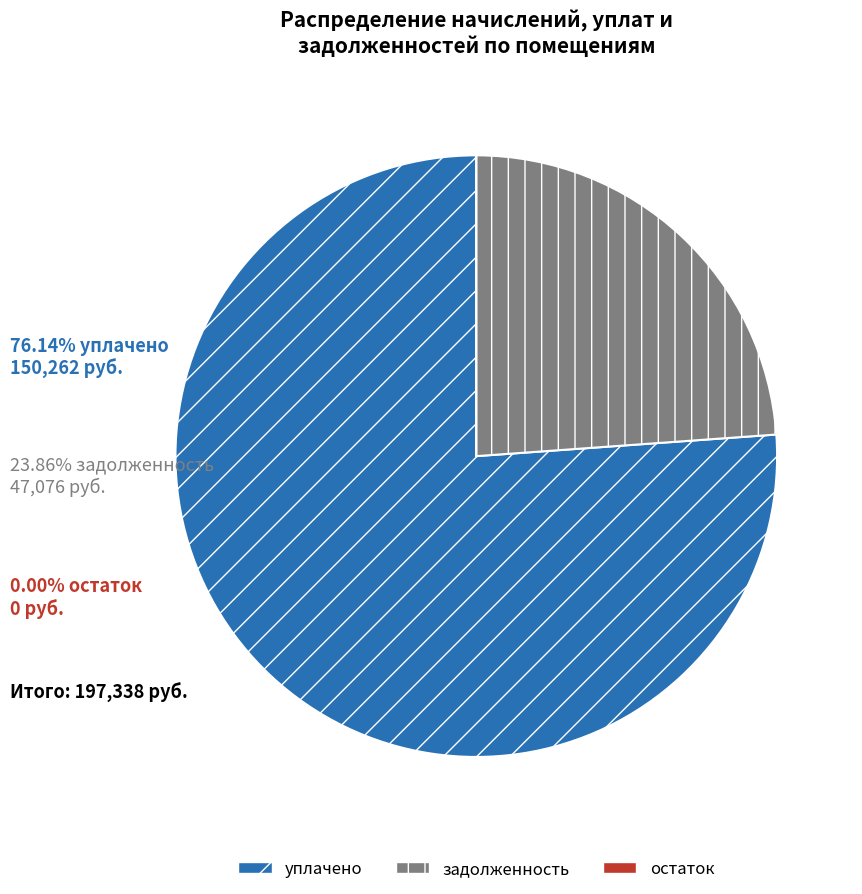

Which category has the biggest portion of the pie?

уплачено